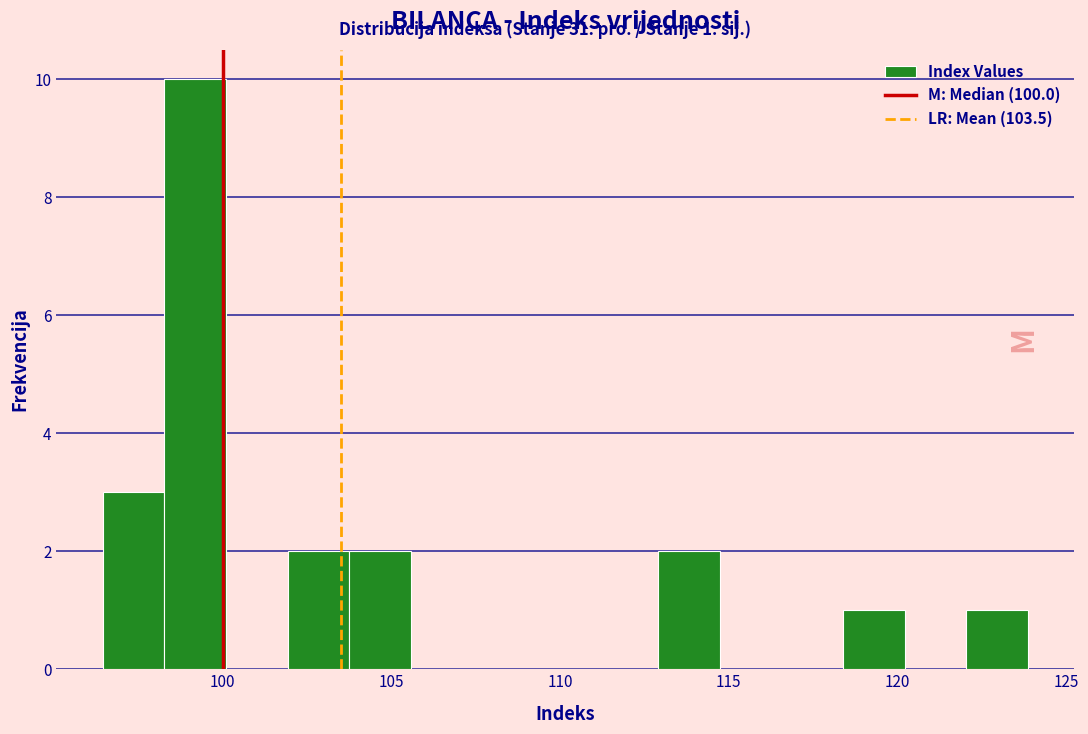

Around what value on the x-axis is the tallest bar? Give the approximate position of its centre, as read against the axis.

99.0